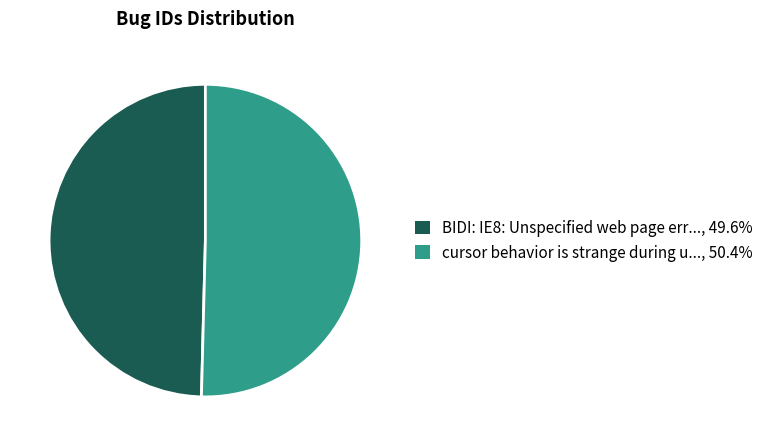

Is the sum of BIDI: IE8: Unspecified web page err..., 49.6% and cursor behavior is strange during u..., 50.4% greater than half?

Yes